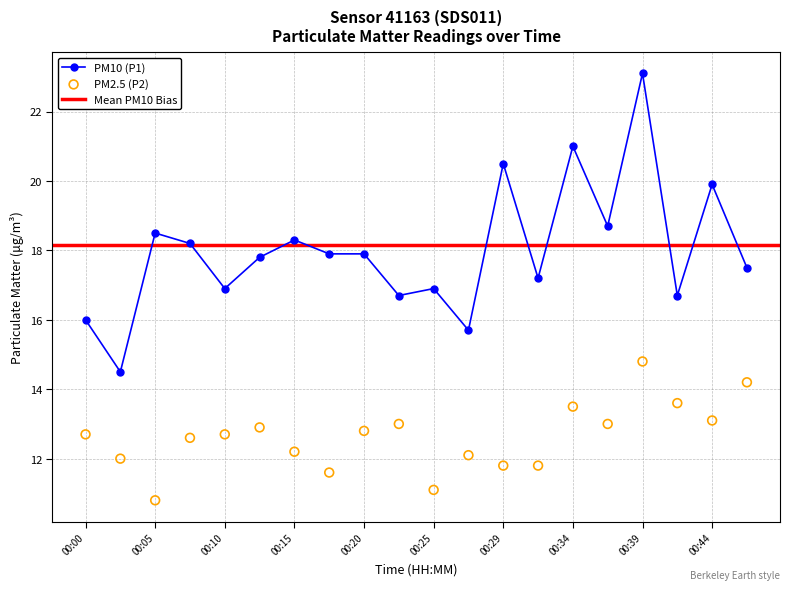

What is the maximum value for PM10 (P1)?

23.1